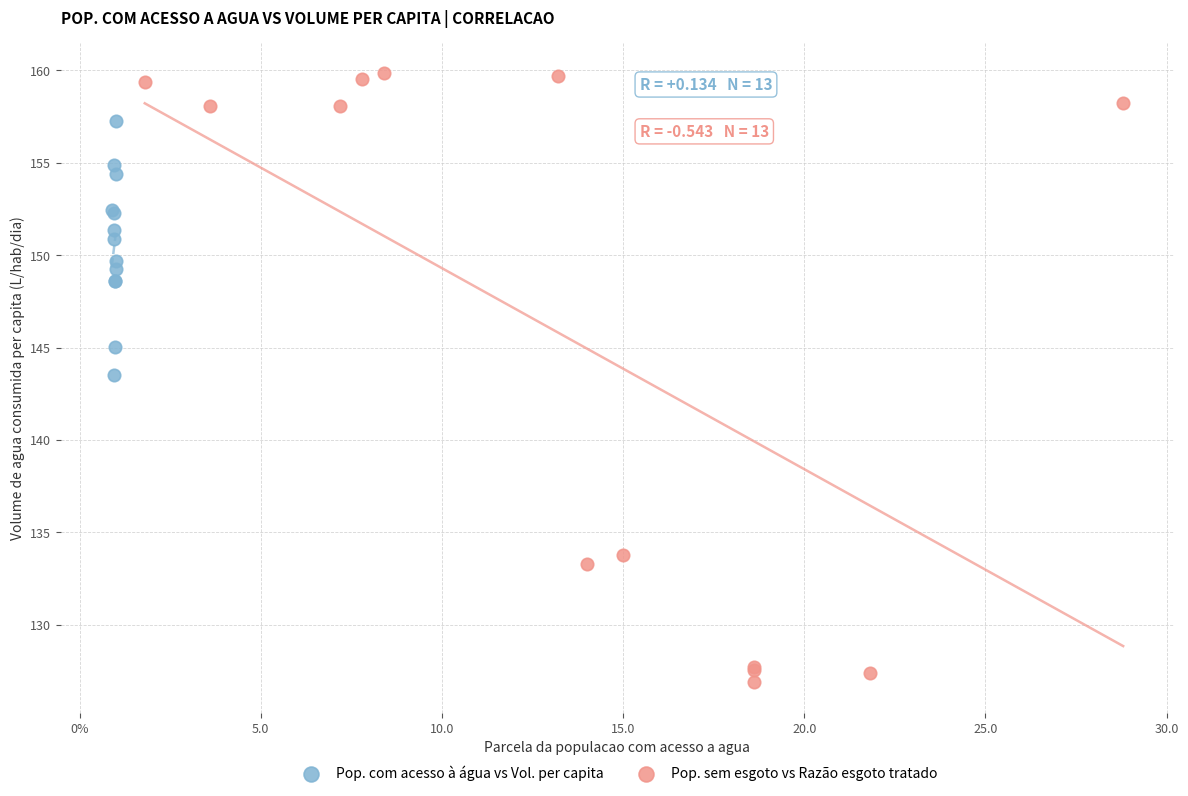

Which series reaches the minimum Y coordinate?

Pop. sem esgoto vs Razão esgoto tratado